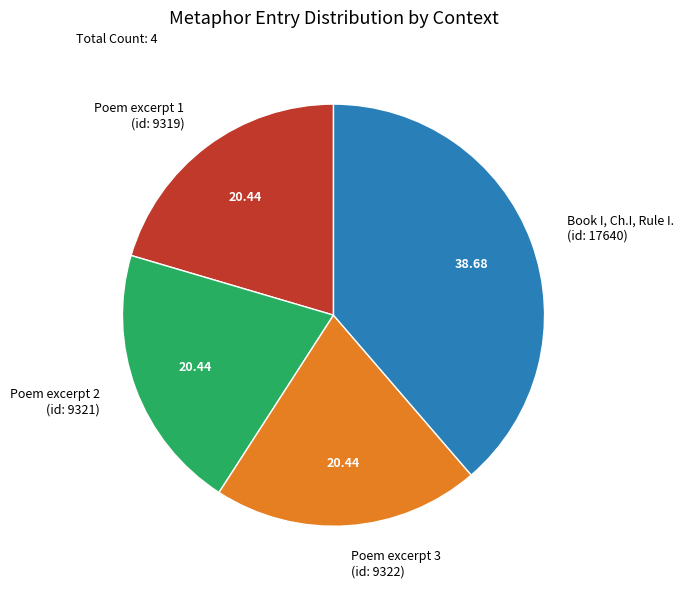

Which category has the biggest portion of the pie?

Book I, Ch.I, Rule I. (id: 17640)